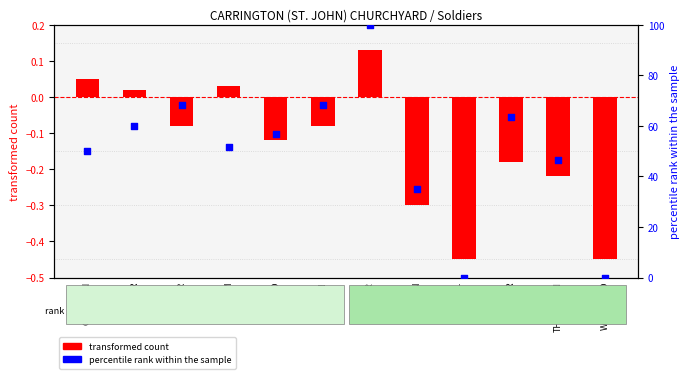

Which series contains the lowest Y value?

transformed count